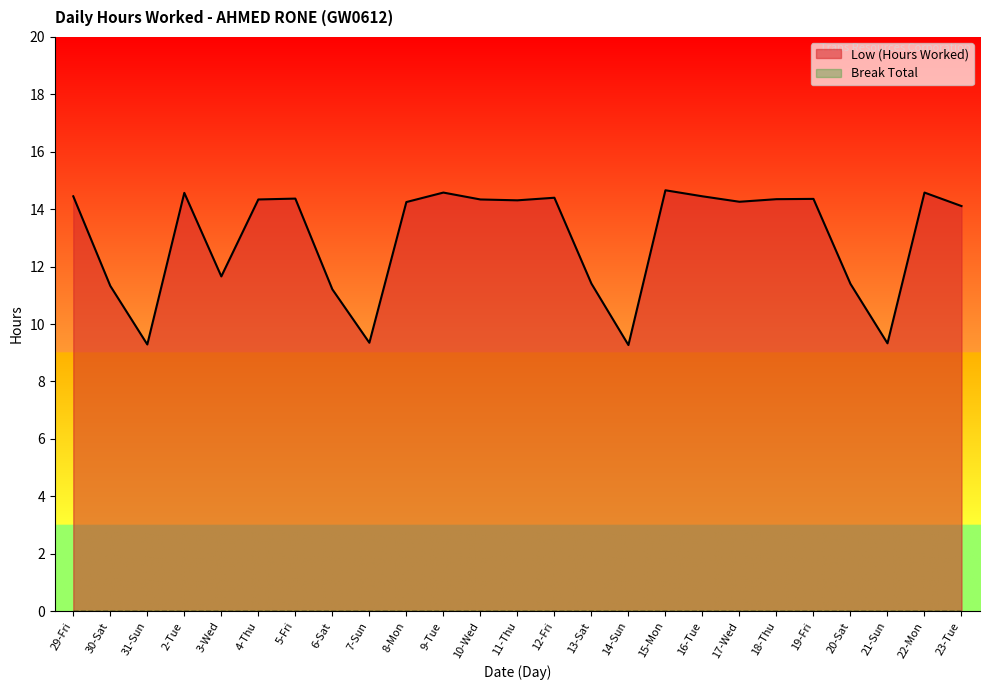

Which category has the highest value across all series?

15-Mon